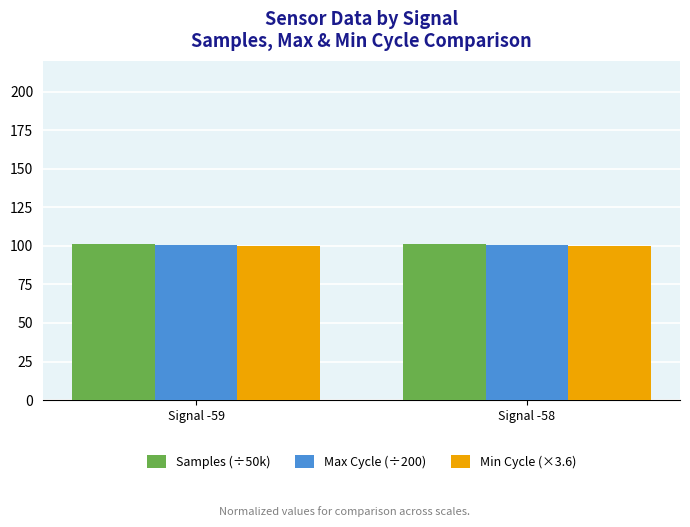

What is the value of the Min Cycle (×3.6) bar at the 2nd from the left?

100.0